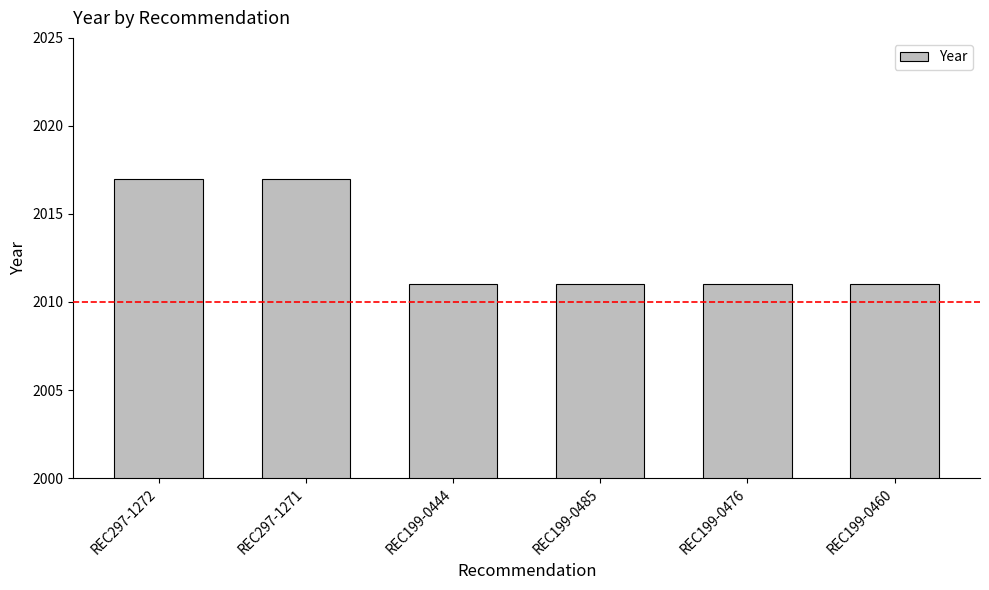

The chart shows a value of 3584 at REC297-1271. True or false?

False